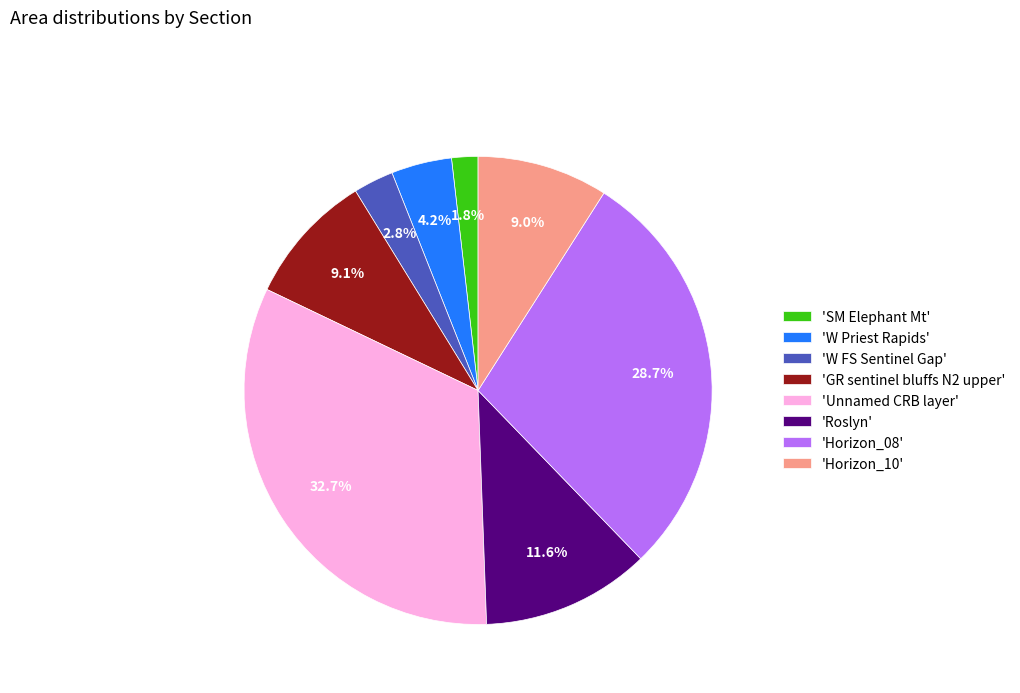

Does 'GR sentinel bluffs N2 upper' represent more than half of the total?

No